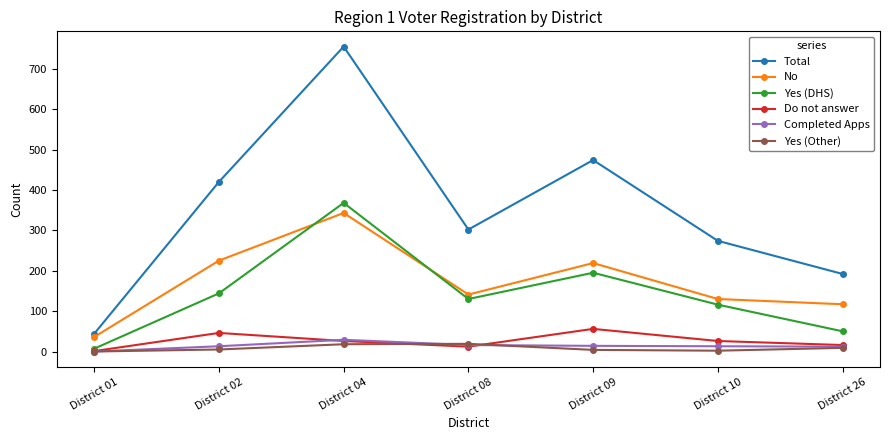

What is the total value across all series at District 26?

396